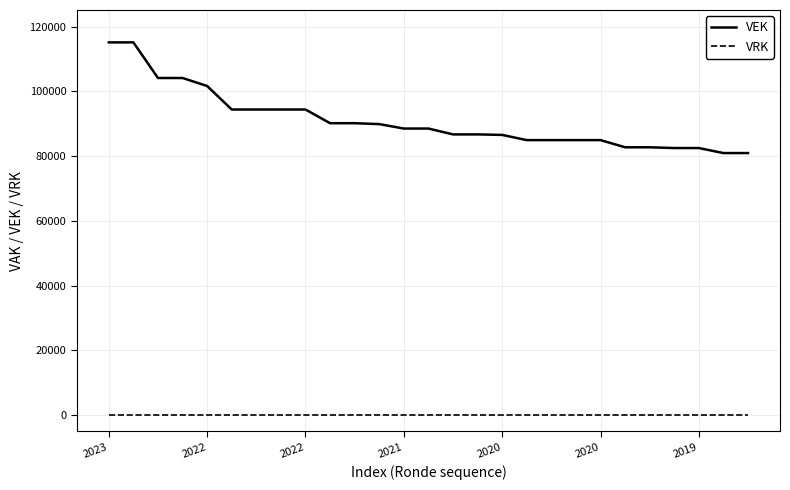

How many lines are shown in the chart?

2